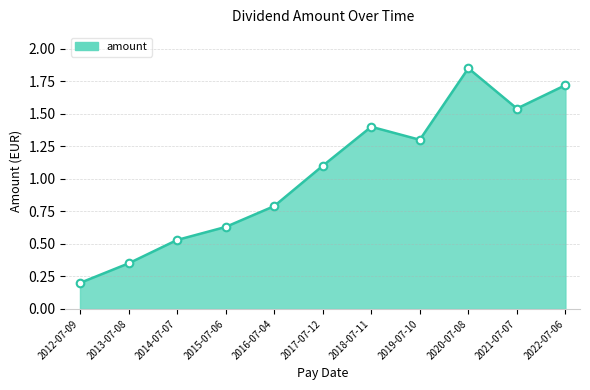

Which has a higher value, 2022-07-06 or 2021-07-07?

2022-07-06